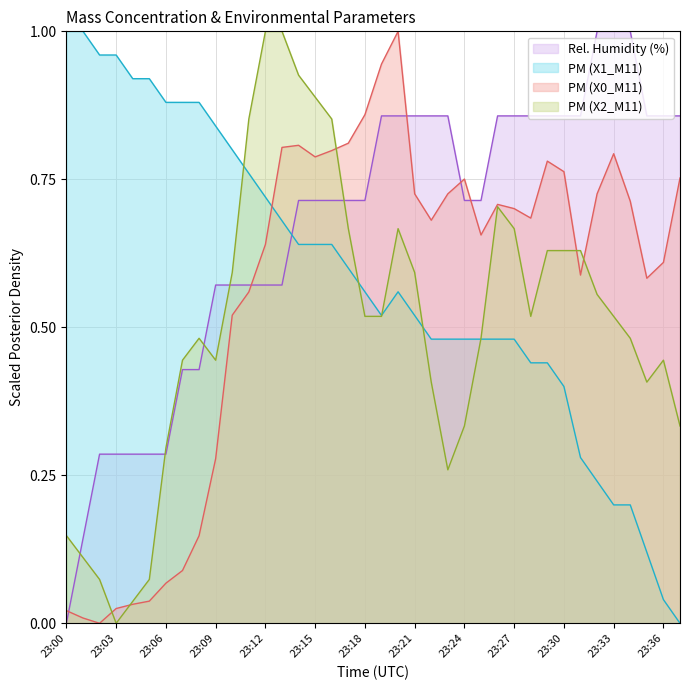

Reading left to right, extract all data points from this chart.

X0_M11: 23:00=0.0	23:01=0.0	23:02=0.0	23:03=0.0	23:04=0.0	23:05=0.0	23:06=0.1	23:07=0.1	23:08=0.1	23:09=0.3	23:10=0.5	23:11=0.6	23:12=0.6	23:13=0.8	23:14=0.8	23:15=0.8	23:16=0.8	23:17=0.8	23:18=0.9	23:19=0.9	23:20=1.0	23:21=0.7	23:22=0.7	23:23=0.7	23:24=0.8	23:25=0.7	23:26=0.7	23:27=0.7	23:28=0.7	23:29=0.8	23:30=0.8	23:31=0.6	23:32=0.7	23:33=0.8	23:34=0.7	23:35=0.6	23:36=0.6	23:37=0.8
X2_M11: 23:00=0.1	23:01=0.1	23:02=0.1	23:03=0.0	23:04=0.0	23:05=0.1	23:06=0.3	23:07=0.4	23:08=0.5	23:09=0.4	23:10=0.6	23:11=0.9	23:12=1.0	23:13=1.0	23:14=0.9	23:15=0.9	23:16=0.9	23:17=0.7	23:18=0.5	23:19=0.5	23:20=0.7	23:21=0.6	23:22=0.4	23:23=0.3	23:24=0.3	23:25=0.5	23:26=0.7	23:27=0.7	23:28=0.5	23:29=0.6	23:30=0.6	23:31=0.6	23:32=0.6	23:33=0.5	23:34=0.5	23:35=0.4	23:36=0.4	23:37=0.3
X1_M11: 23:00=1.0	23:01=1.0	23:02=1.0	23:03=1.0	23:04=0.9	23:05=0.9	23:06=0.9	23:07=0.9	23:08=0.9	23:09=0.8	23:10=0.8	23:11=0.8	23:12=0.7	23:13=0.7	23:14=0.6	23:15=0.6	23:16=0.6	23:17=0.6	23:18=0.6	23:19=0.5	23:20=0.6	23:21=0.5	23:22=0.5	23:23=0.5	23:24=0.5	23:25=0.5	23:26=0.5	23:27=0.5	23:28=0.4	23:29=0.4	23:30=0.4	23:31=0.3	23:32=0.2	23:33=0.2	23:34=0.2	23:35=0.1	23:36=0.0	23:37=0.0
U1_M11: 23:00=0.0	23:01=0.1	23:02=0.3	23:03=0.3	23:04=0.3	23:05=0.3	23:06=0.3	23:07=0.4	23:08=0.4	23:09=0.6	23:10=0.6	23:11=0.6	23:12=0.6	23:13=0.6	23:14=0.7	23:15=0.7	23:16=0.7	23:17=0.7	23:18=0.7	23:19=0.9	23:20=0.9	23:21=0.9	23:22=0.9	23:23=0.9	23:24=0.7	23:25=0.7	23:26=0.9	23:27=0.9	23:28=0.9	23:29=0.9	23:30=0.9	23:31=0.9	23:32=1.0	23:33=1.0	23:34=1.0	23:35=0.9	23:36=0.9	23:37=0.9